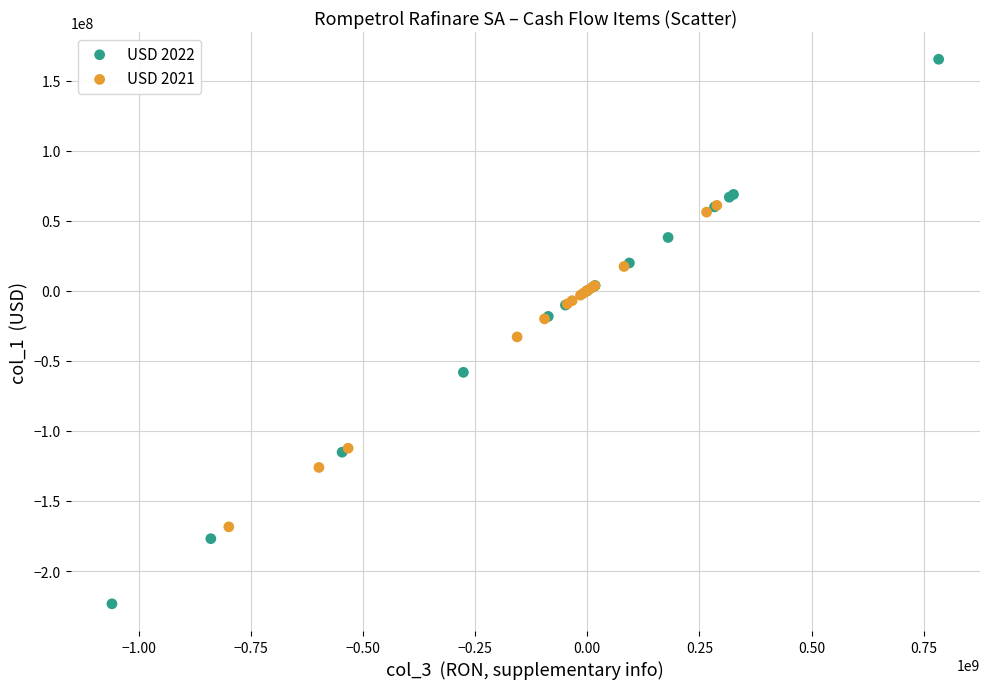

Which series reaches the maximum Y coordinate?

USD 2022